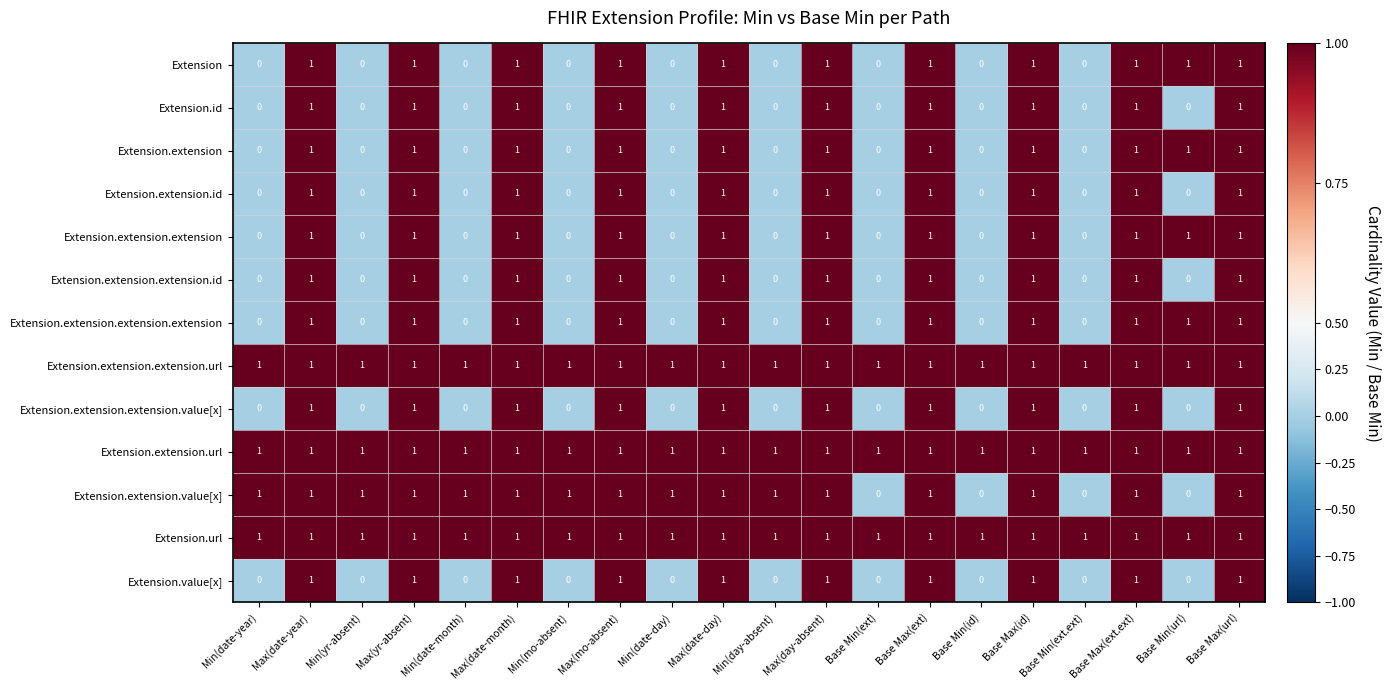

Count the Extension.id values in the range 0 to 1.

20